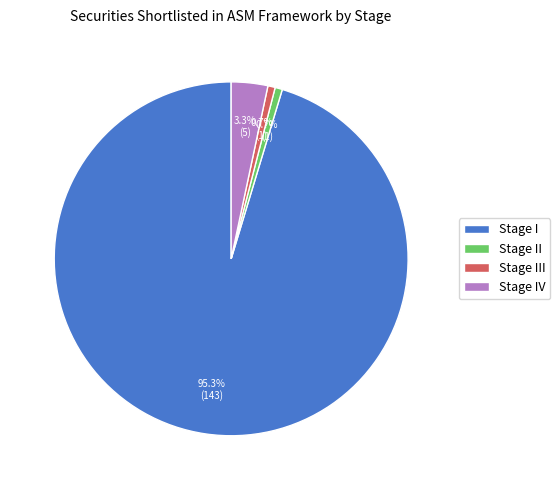

Between Stage I and Stage III, which is larger?

Stage I